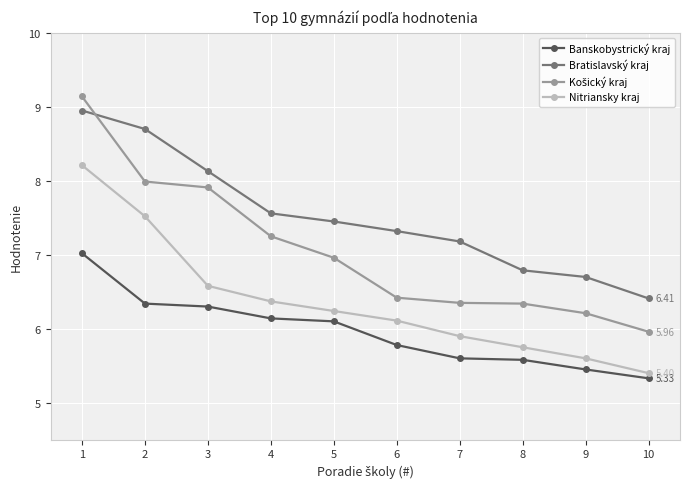

True or false: Nitriansky kraj has more than 2 points higher than both neighbors.

False